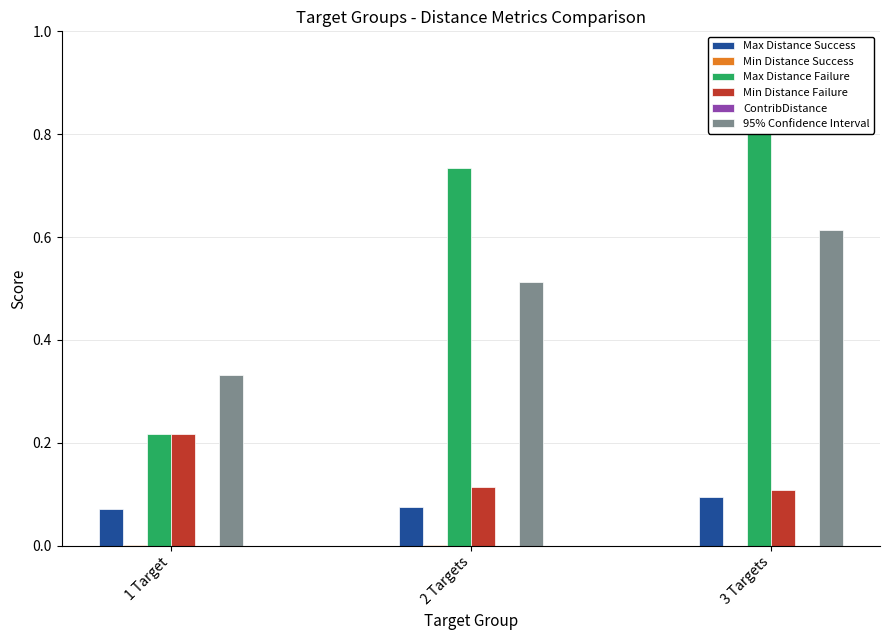

What is the label of the 3rd bar from the right?

1 Target